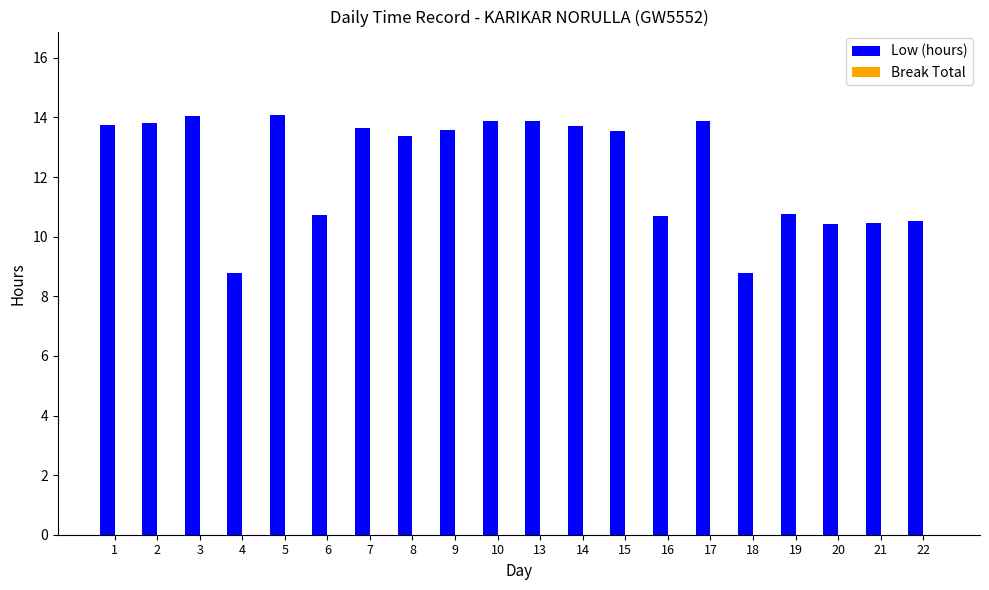

The value at 1 is 4.5. True or false?

False